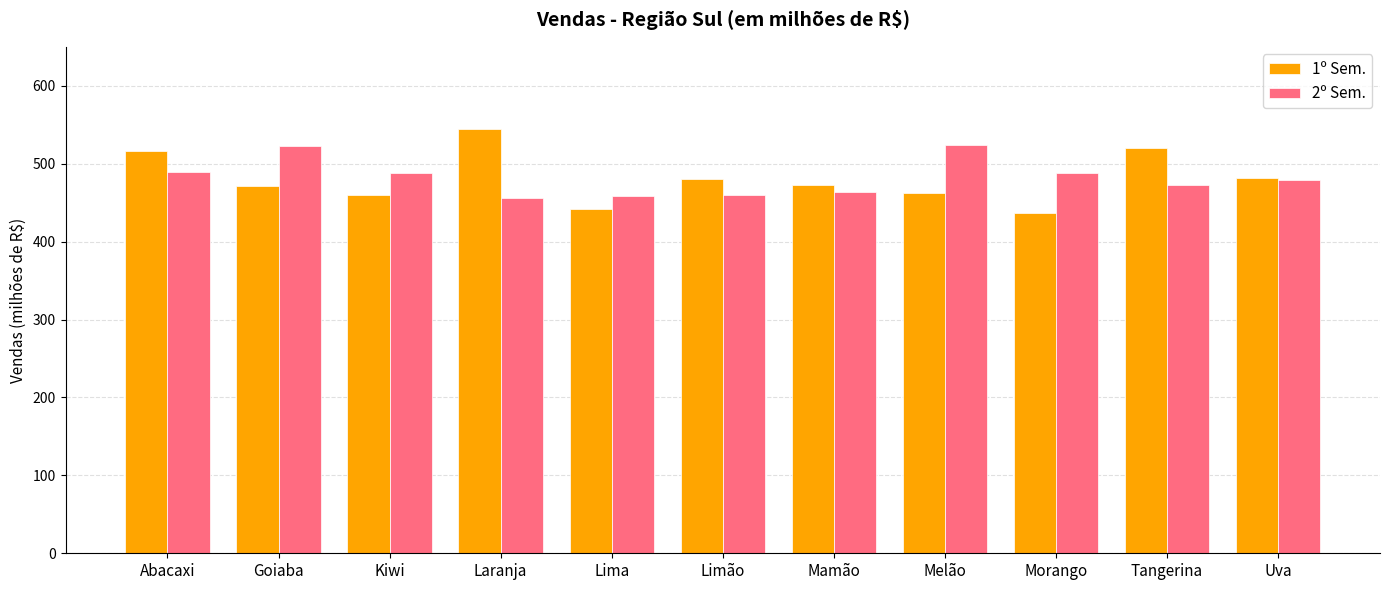

What is the total value across all series at Uva?

961.6